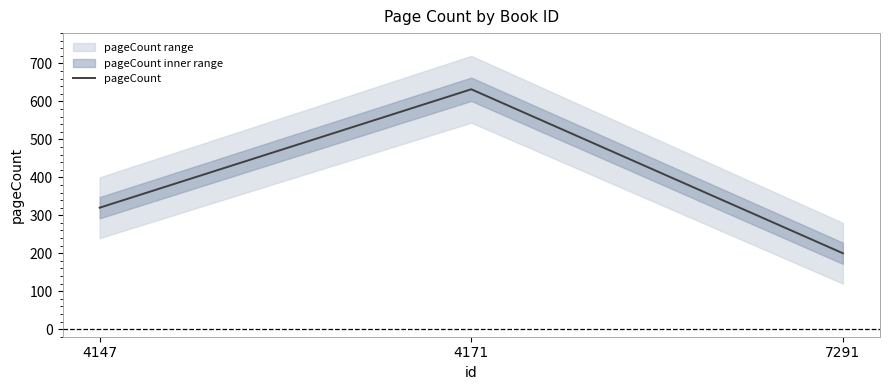

The value at 7291 is 200. True or false?

True